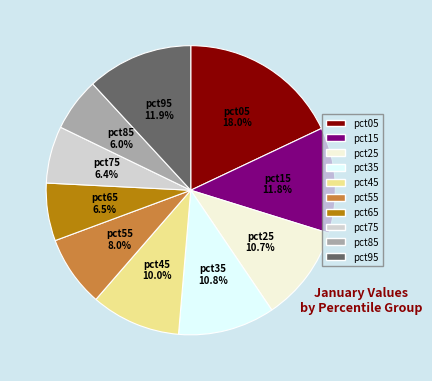

To the nearest percent, what is the difference between the pct05 and pct15 slice percentages?

6%